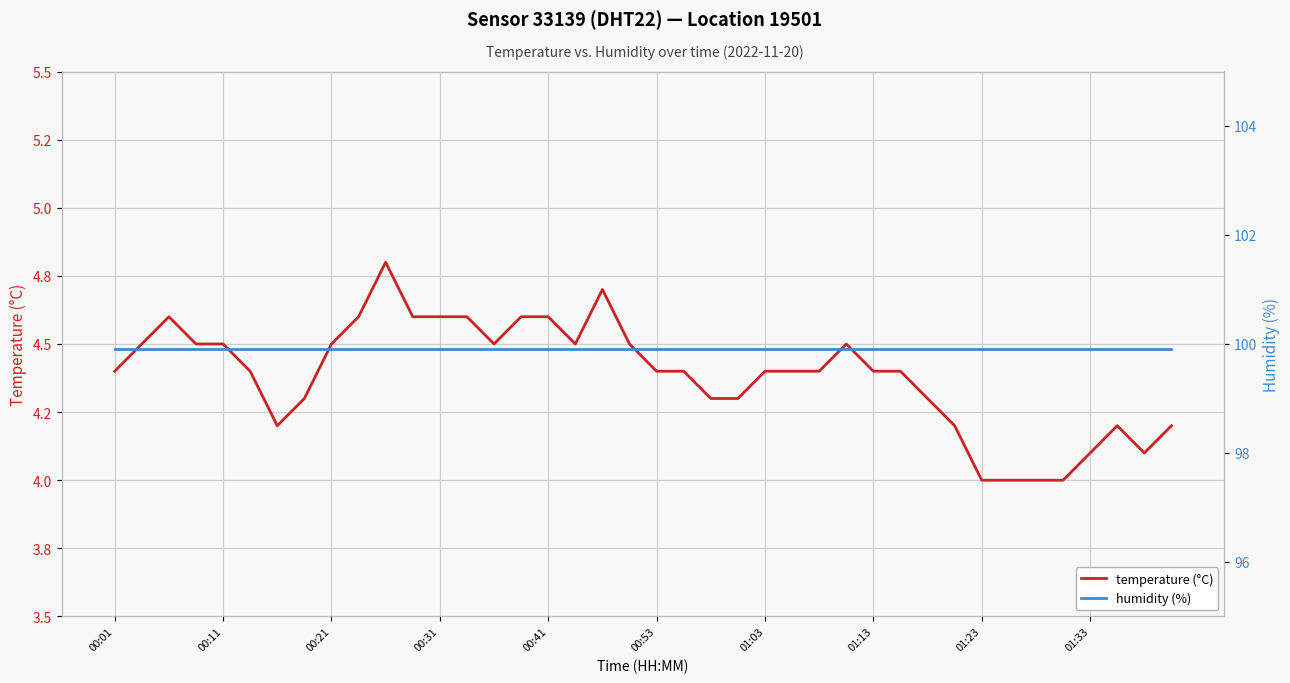

List the series in order of their peak value, highest first.

humidity (%), temperature (°C)